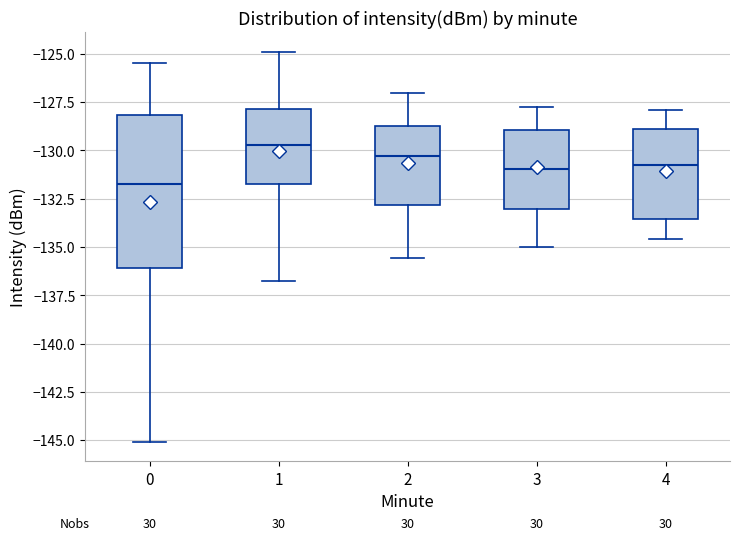

Reading left to right, read every box against the y-axis: the position of its median line, the range the box covers, and the ends of its whiskers. The values are not printed on the chart, so give them approximately, as read against the axis.

0: median -131.5, box -136.0 to -128.0, whiskers -145.0 to -125.5
1: median -129.5, box -131.5 to -128.0, whiskers -136.5 to -125.0
2: median -130.5, box -133.0 to -128.5, whiskers -135.5 to -127.0
3: median -131.0, box -133.0 to -129.0, whiskers -135.0 to -128.0
4: median -130.5, box -133.5 to -129.0, whiskers -134.5 to -128.0